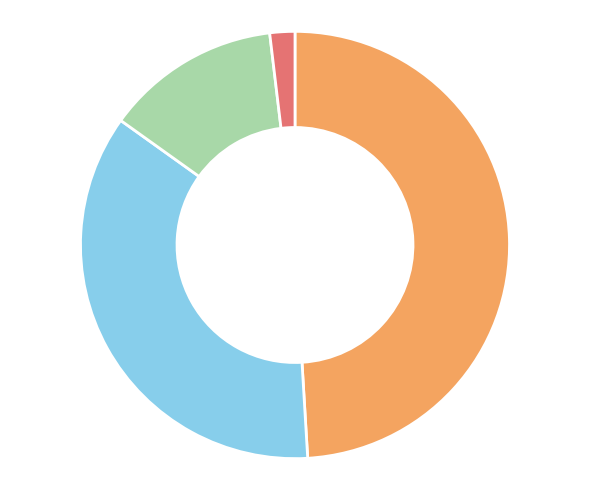

Is there a majority slice in this chart?

No